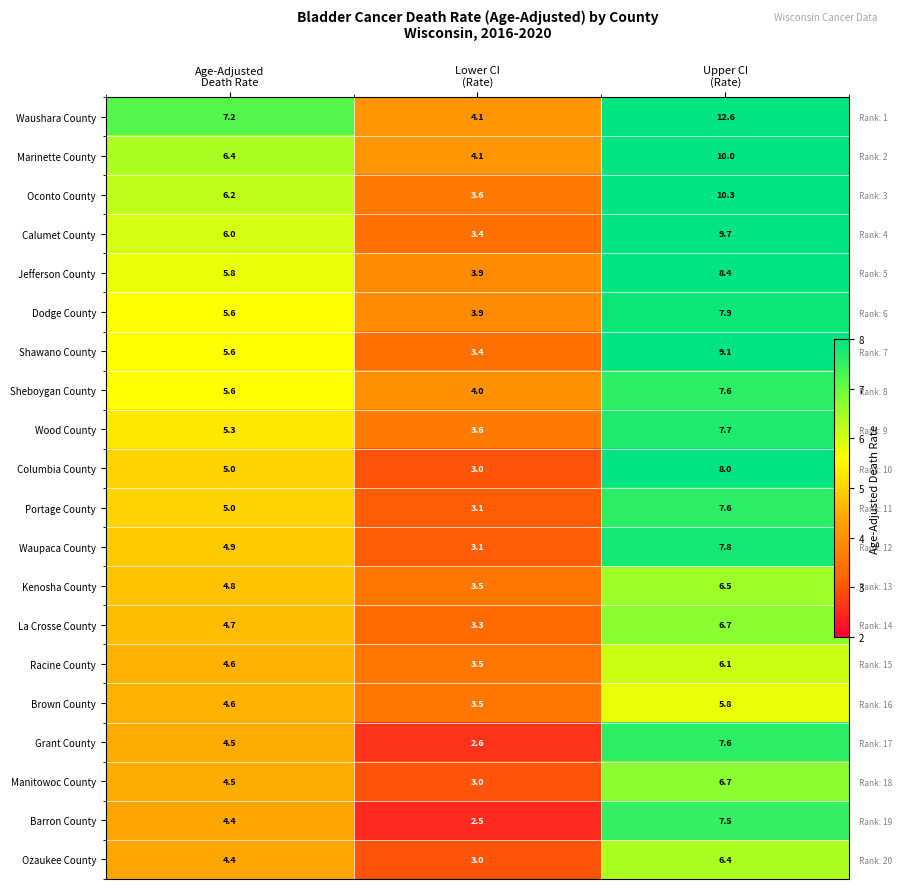

How many values in the Dodge County series exceed 5?

2